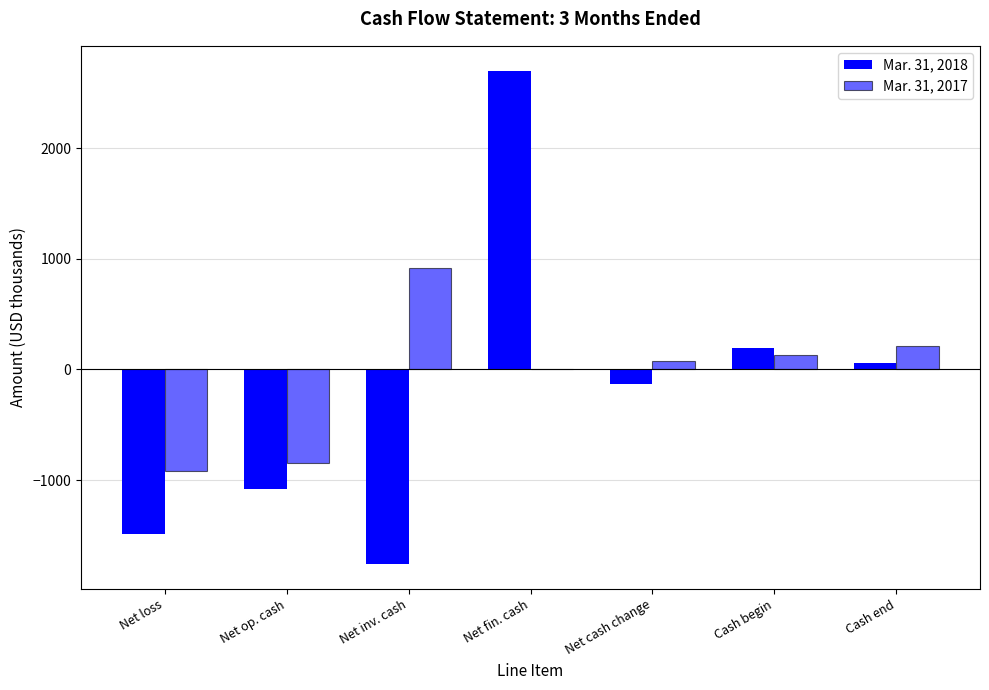

Is the value of Mar. 31, 2018 at Net fin. cash greater than the value of Mar. 31, 2017 at Net op. cash?

Yes